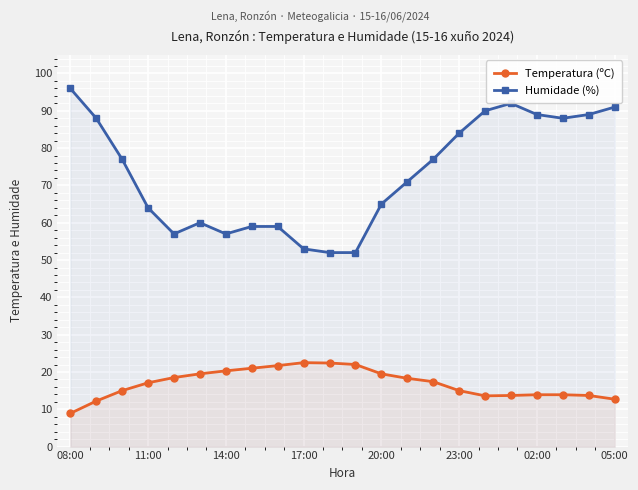

Between 23:00 and 05:00, which series saw the biggest shift?

Humidade (%)